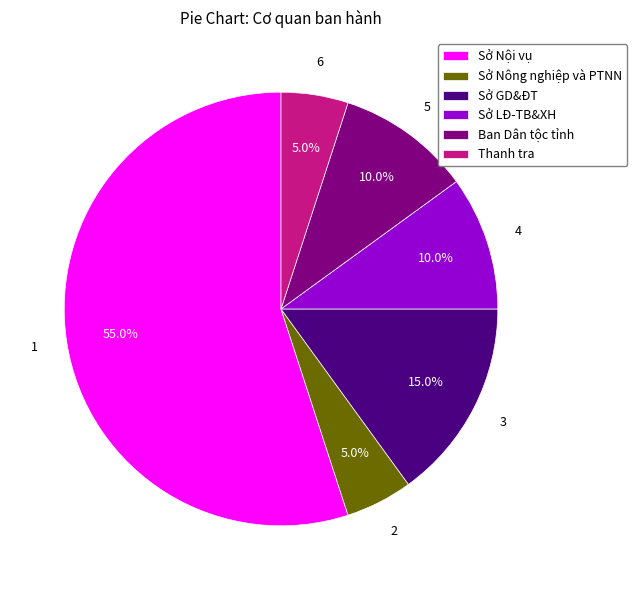

Between Sở GD&ĐT and Ban Dân tộc tỉnh, which is larger?

Sở GD&ĐT